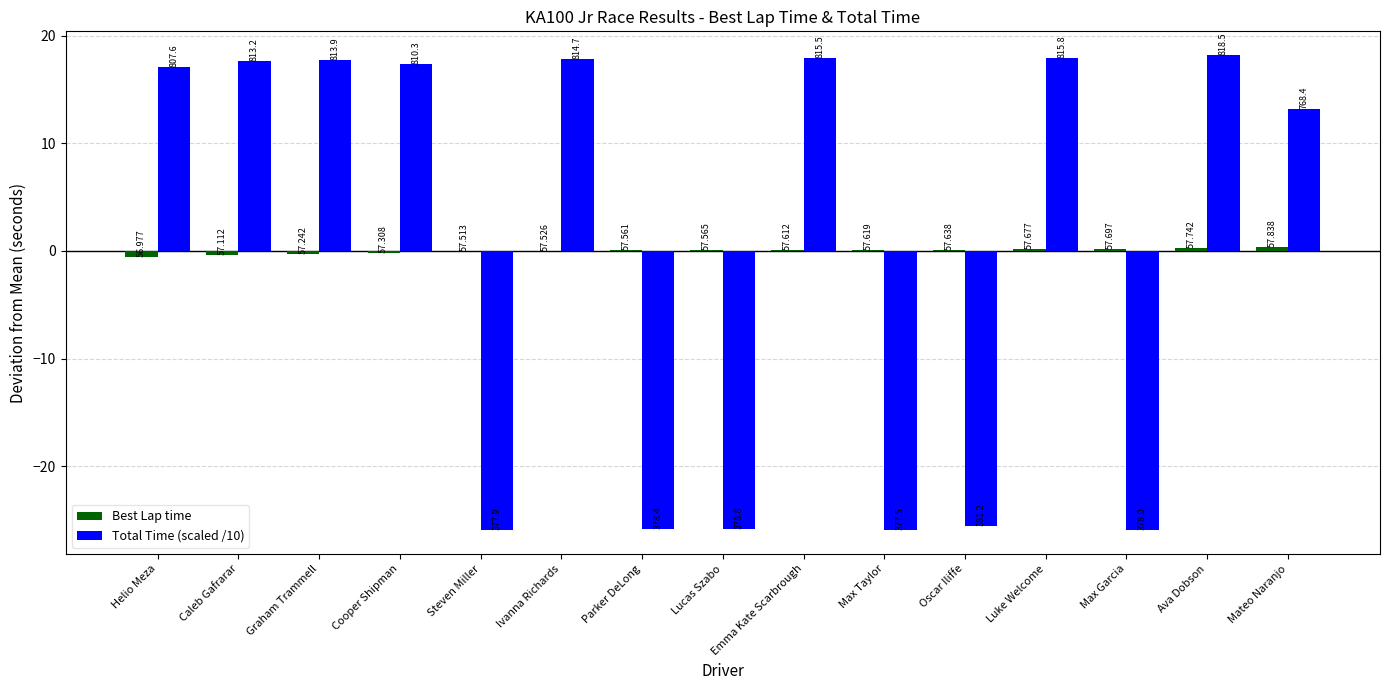

What is the maximum value shown in the chart?

18.2